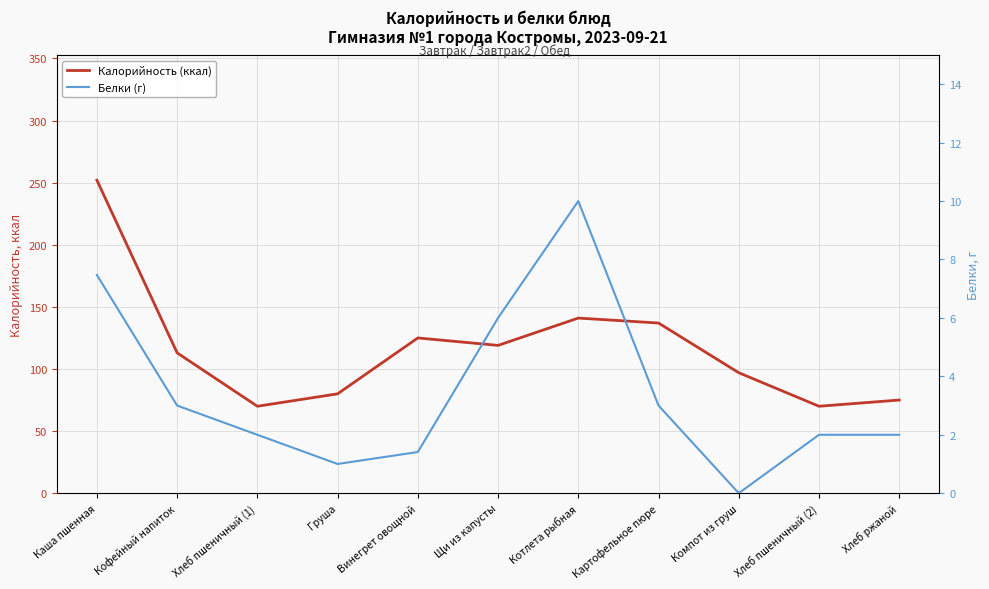

Between Хлеб пшеничный (2) and Щи из капусты, which is larger?

Щи из капусты